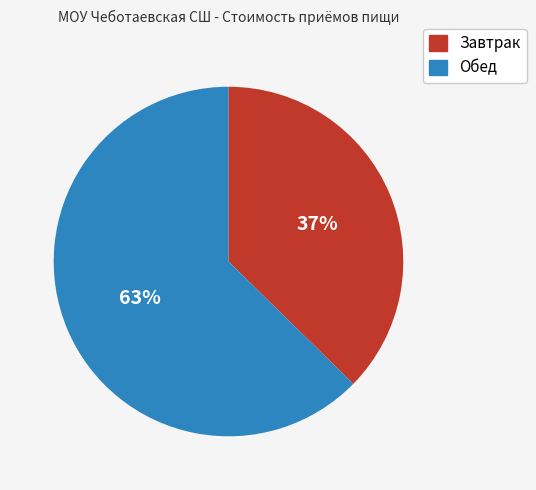

To the nearest percent, what percentage of the pie is Завтрак?

37%